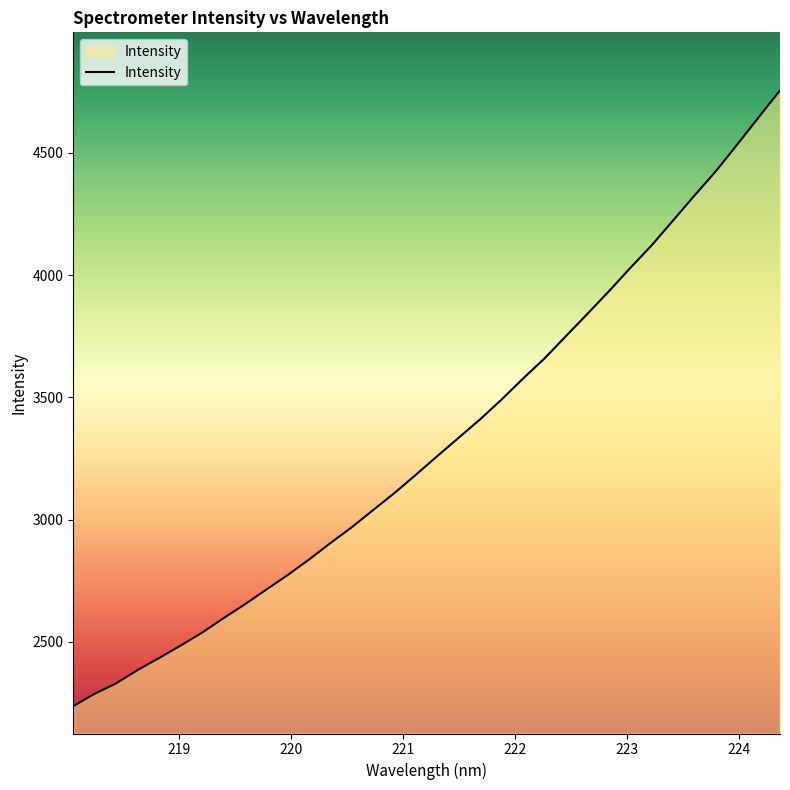

What is the smallest value displayed?

2237.6